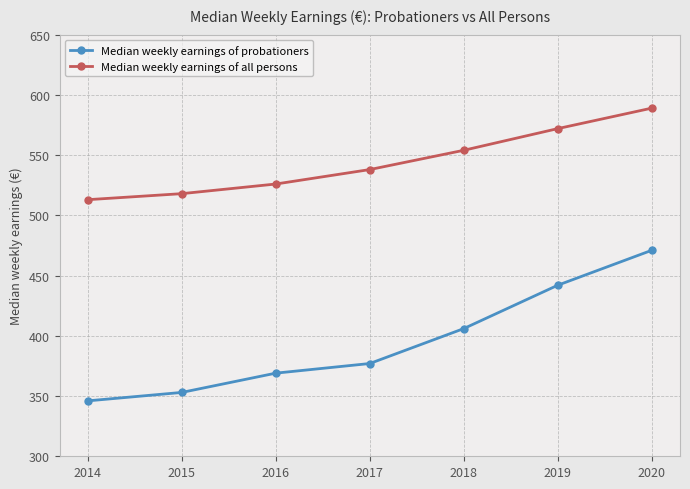

Which series has the largest range (max minus min)?

Median weekly earnings of probationers